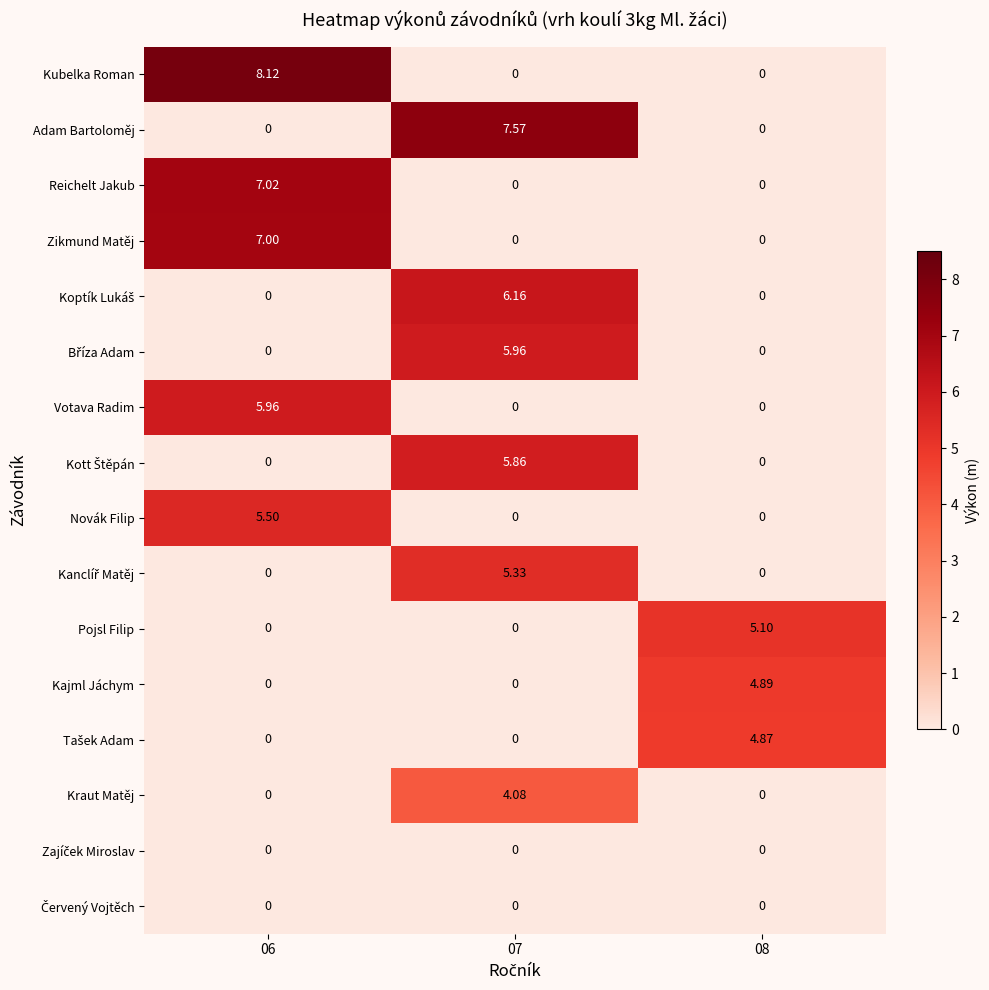

What is the difference between the Bříza Adam values at 06 and 07?

6.0